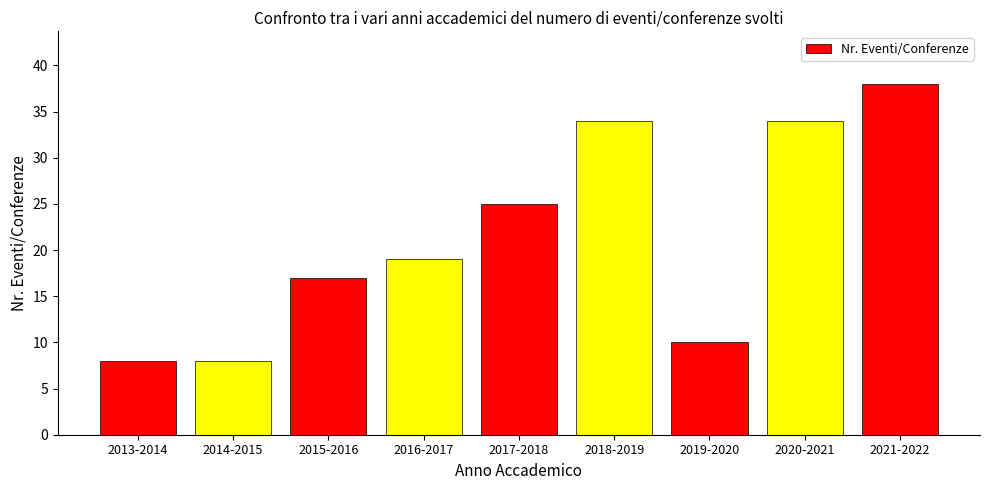

How many bars are there in total?

9